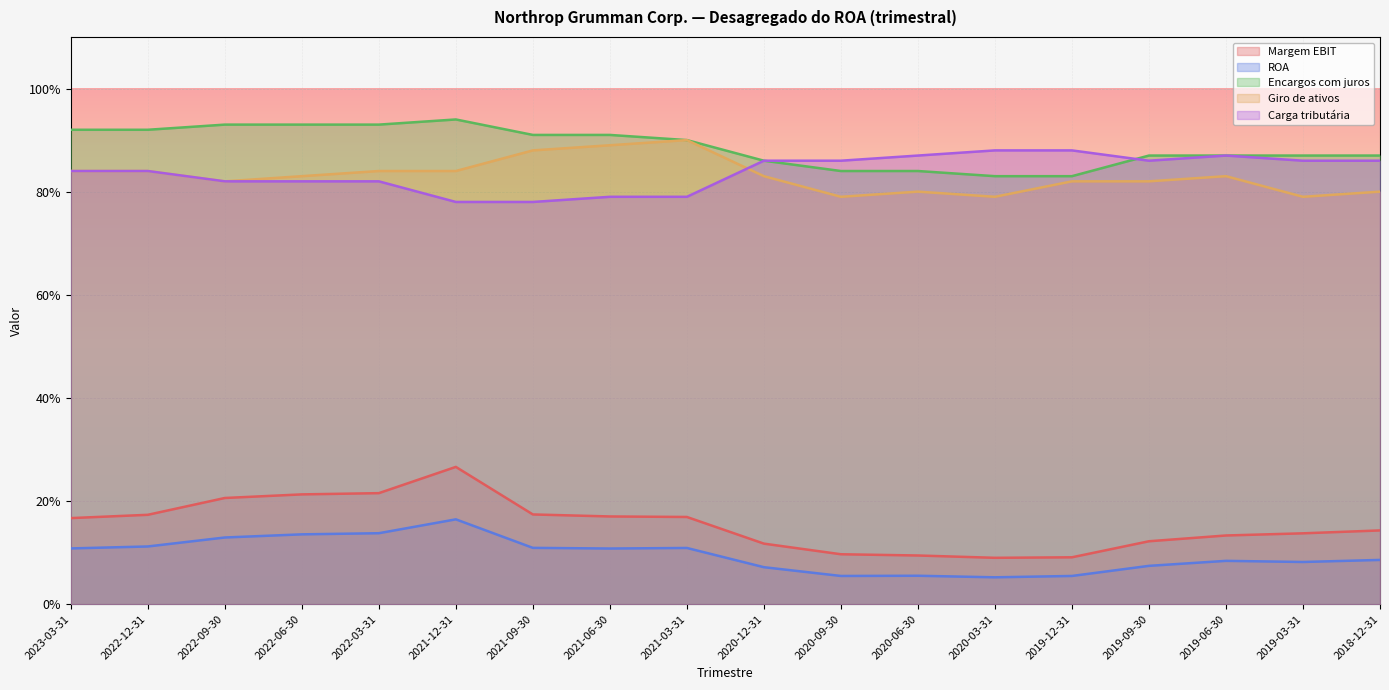

What is the label of the 5th point from the right?

2019-12-31